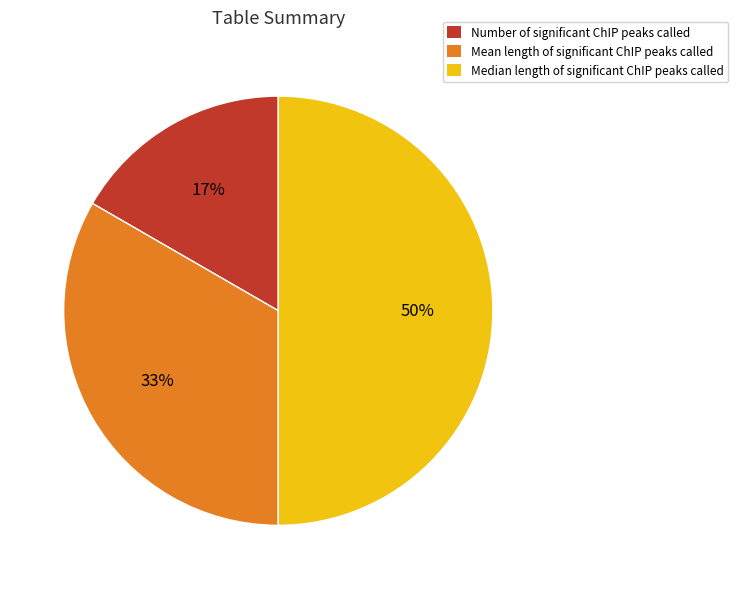

Rank the categories by value from lowest to highest.

Number of significant ChIP peaks called, Mean length of significant ChIP peaks called, Median length of significant ChIP peaks called